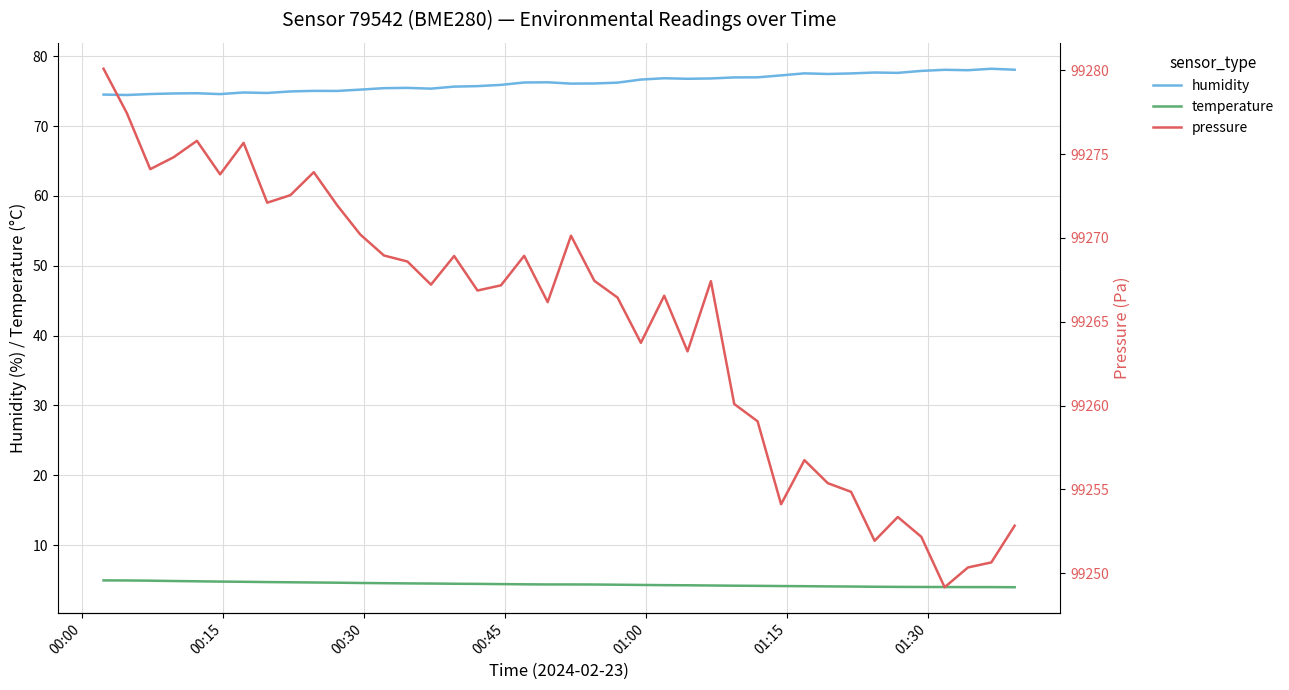

What is the lowest value of the temperature series?

4.0